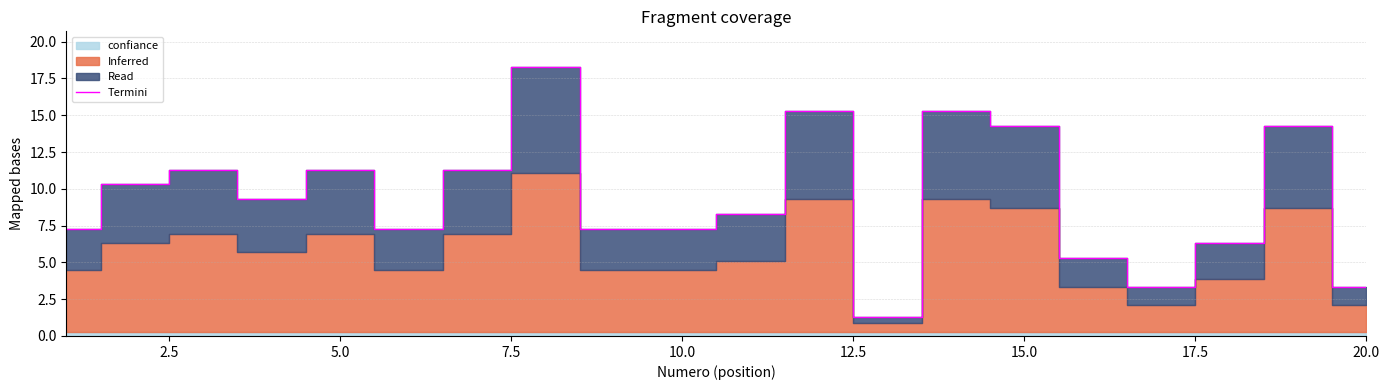

What is the greatest value displayed?

18.3